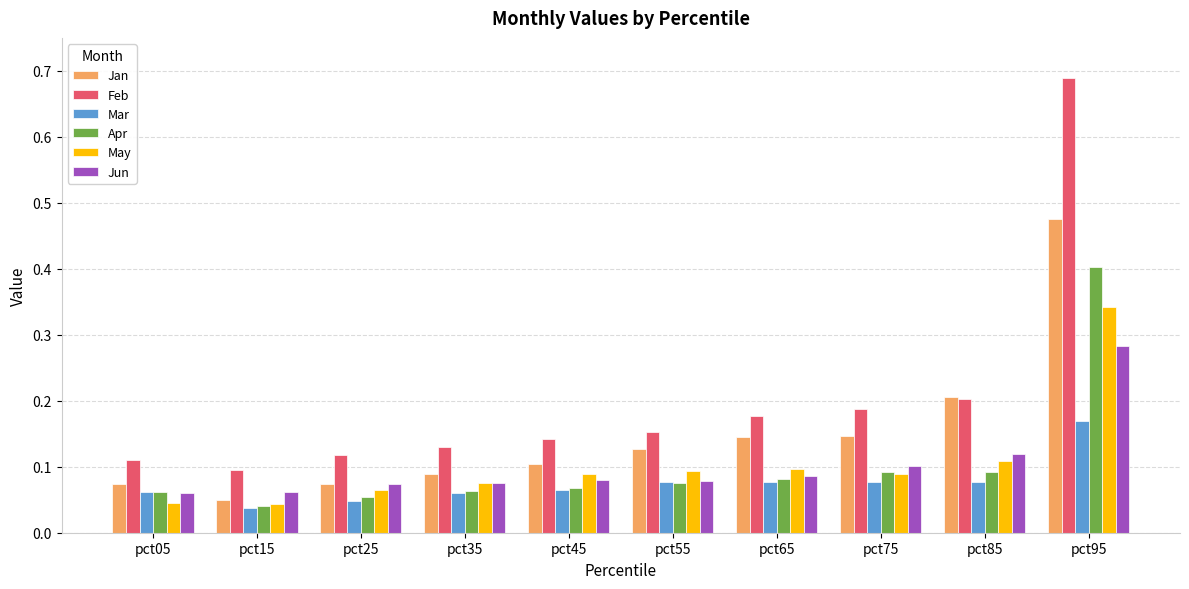

Which series has the widest spread of values?

Feb